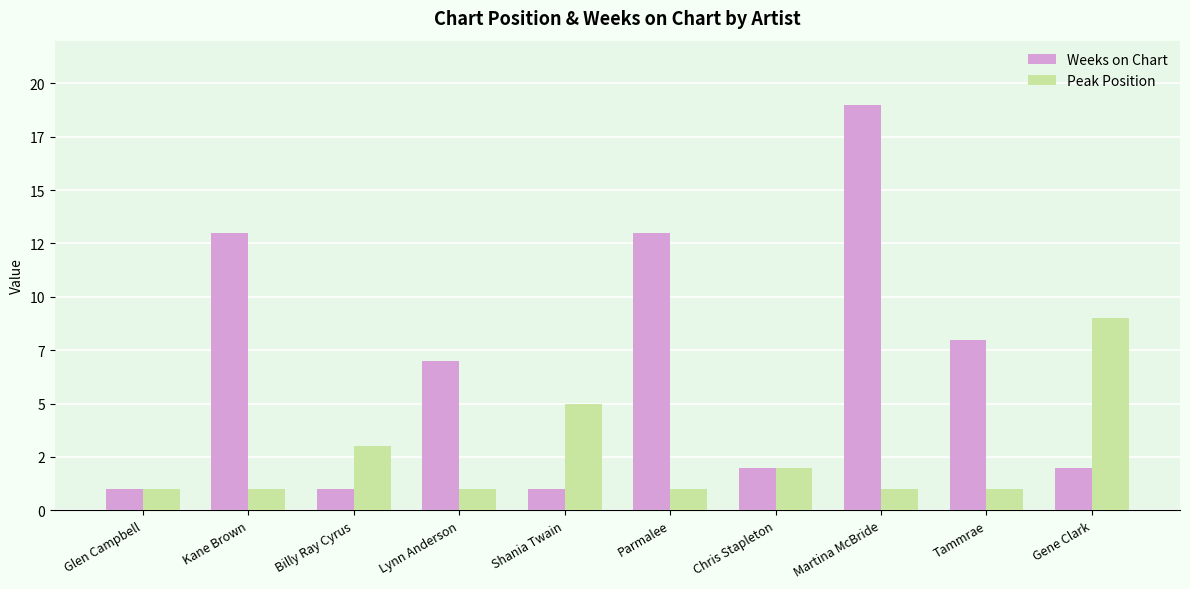

At which label is Weeks on Chart closest to 10?

Tammrae